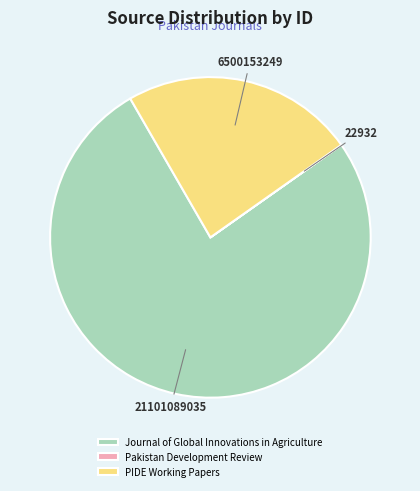

Which category accounts for the majority?

Journal of Global Innovations in Agriculture